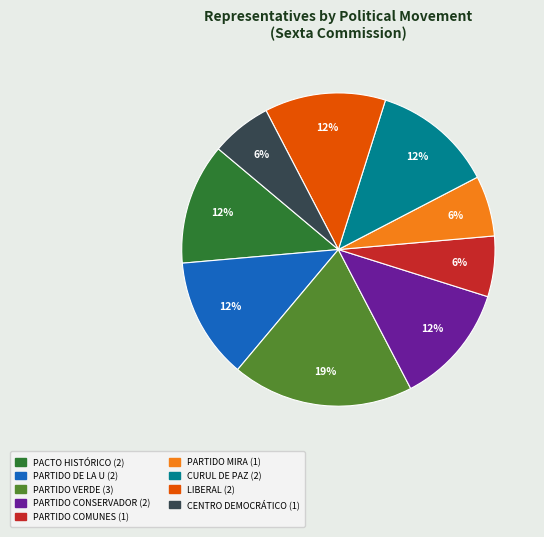

What percentage is the PARTIDO MIRA slice, to the nearest percent?

6%